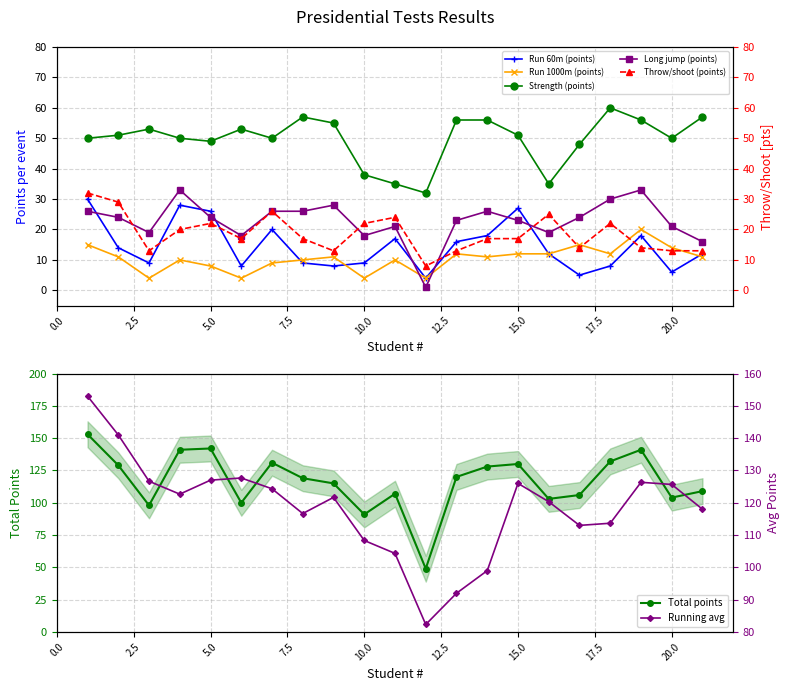

Which series has the largest total across all categories?

Total points